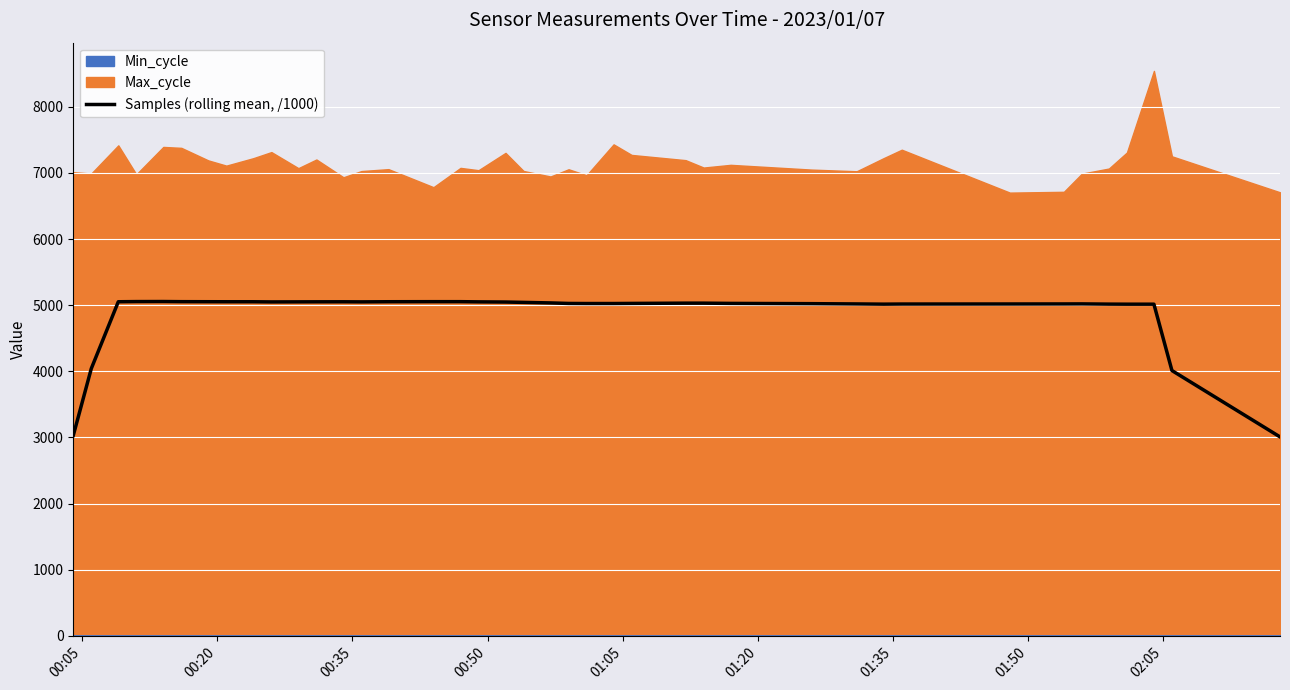

How many points are higher than both their immediate neighbors (excluding endpoints)?

5